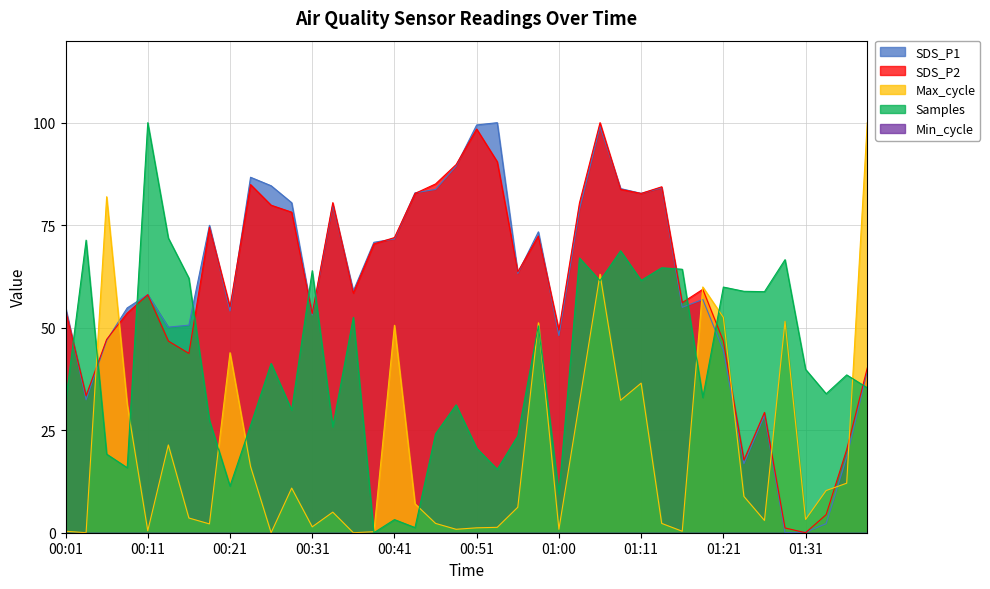

Which category has the lowest value across all series?

01:29